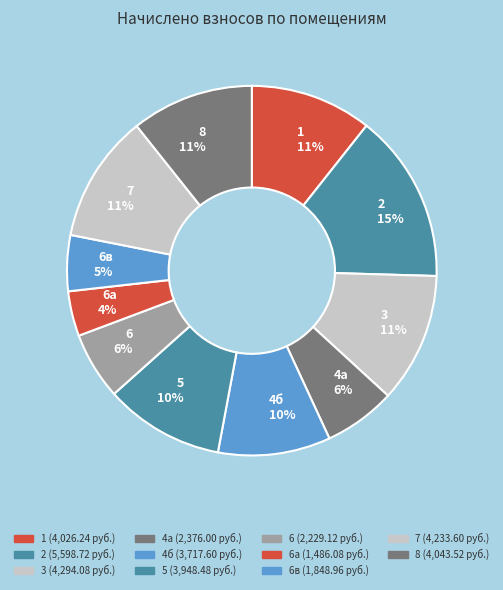

To the nearest percent, what is the difference between the largest and smallest slice percentages?

11%